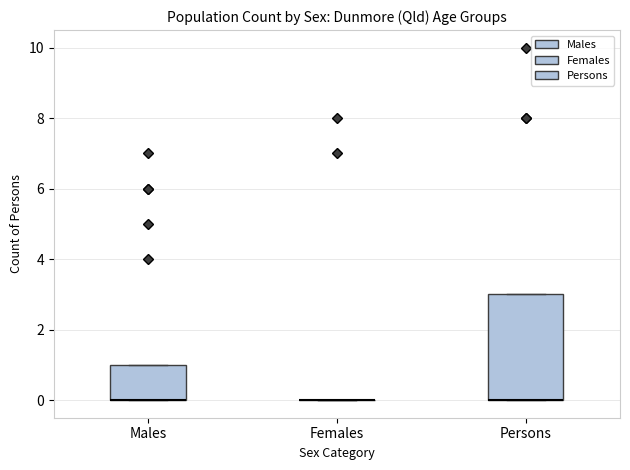

Reading left to right, transcribe this box plot: for each box, give where its median line is, the range the box spans, and where its two whiskers end, as read against the y-axis. The values are not printed on the chart, so give them approximately, as read against the axis.

Males: median 0 (drawn on the box's lower edge), box 0 to 1, whiskers 0 to 1
Females: box collapsed to a line at 0, whiskers 0 to 0
Persons: median 0 (drawn on the box's lower edge), box 0 to 3, whiskers 0 to 3